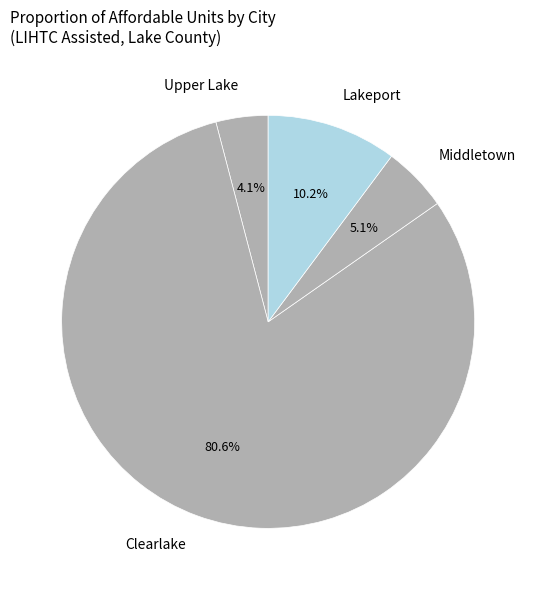

Is the sum of Clearlake and Upper Lake greater than half?

Yes